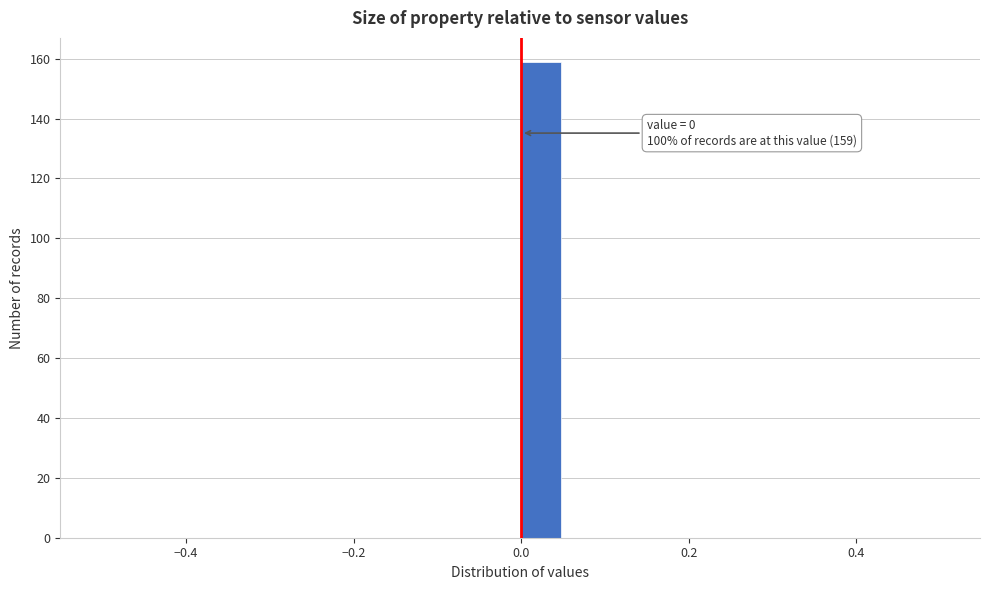

Read against the x-axis, roughly where is the centre of the tallest bar?

0.02